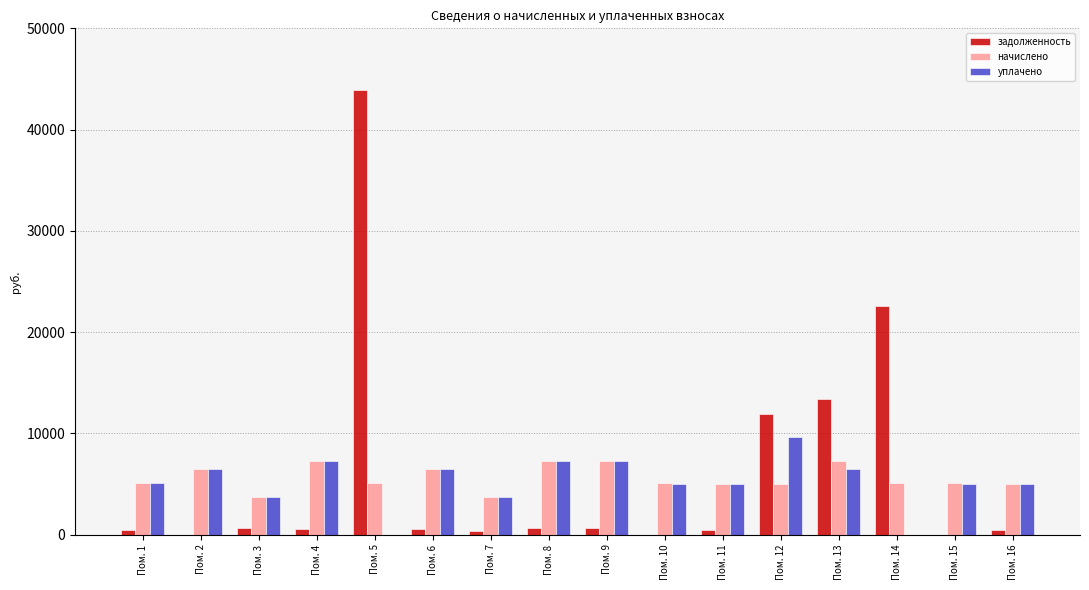

Where is задолженность nearest to the value 21957?

Пом. 14